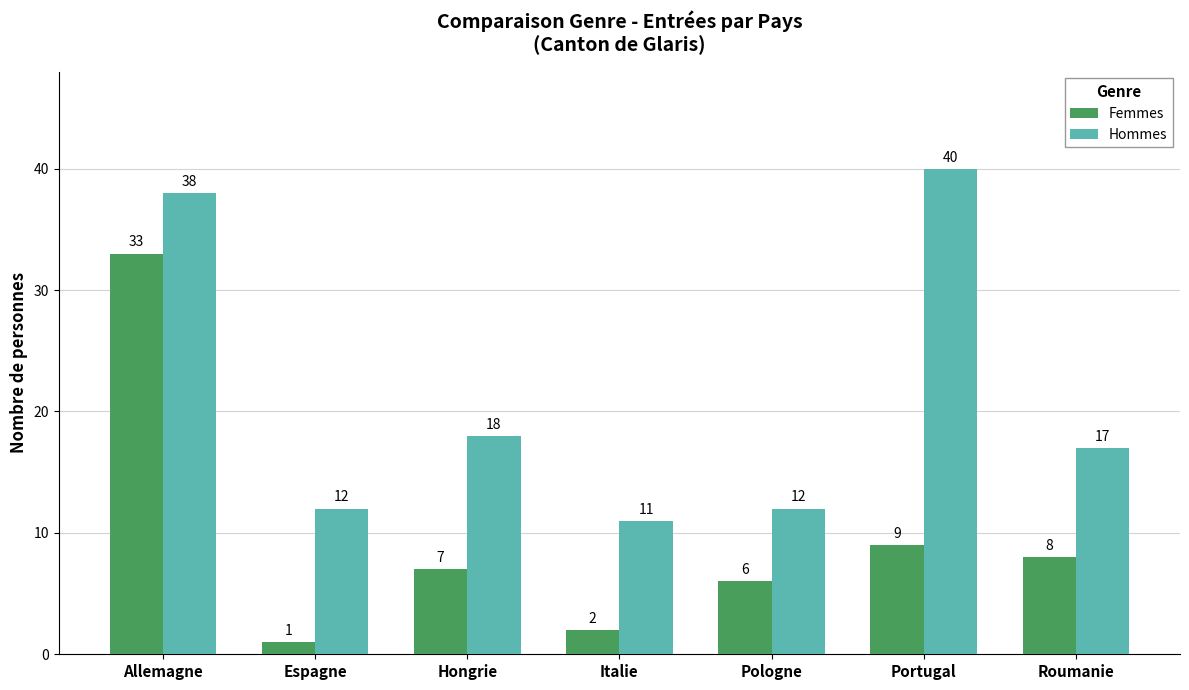

The Hommes series shows 24 at Roumanie. True or false?

False